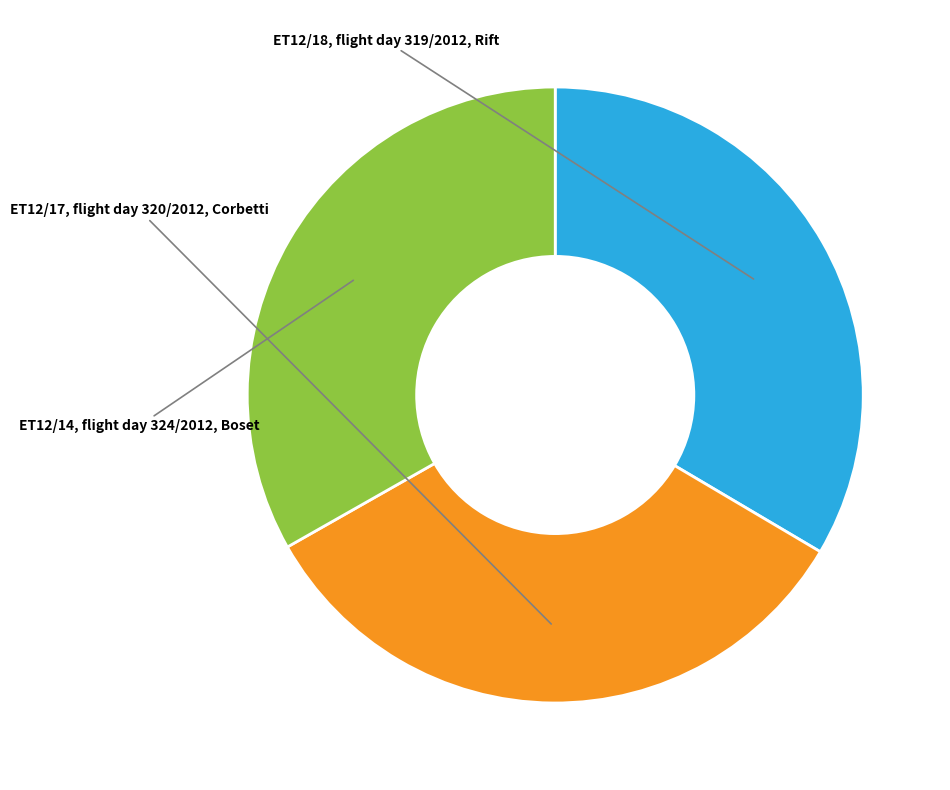

Which category has the biggest portion of the pie?

ET12/18, flight day 319/2012, Rift